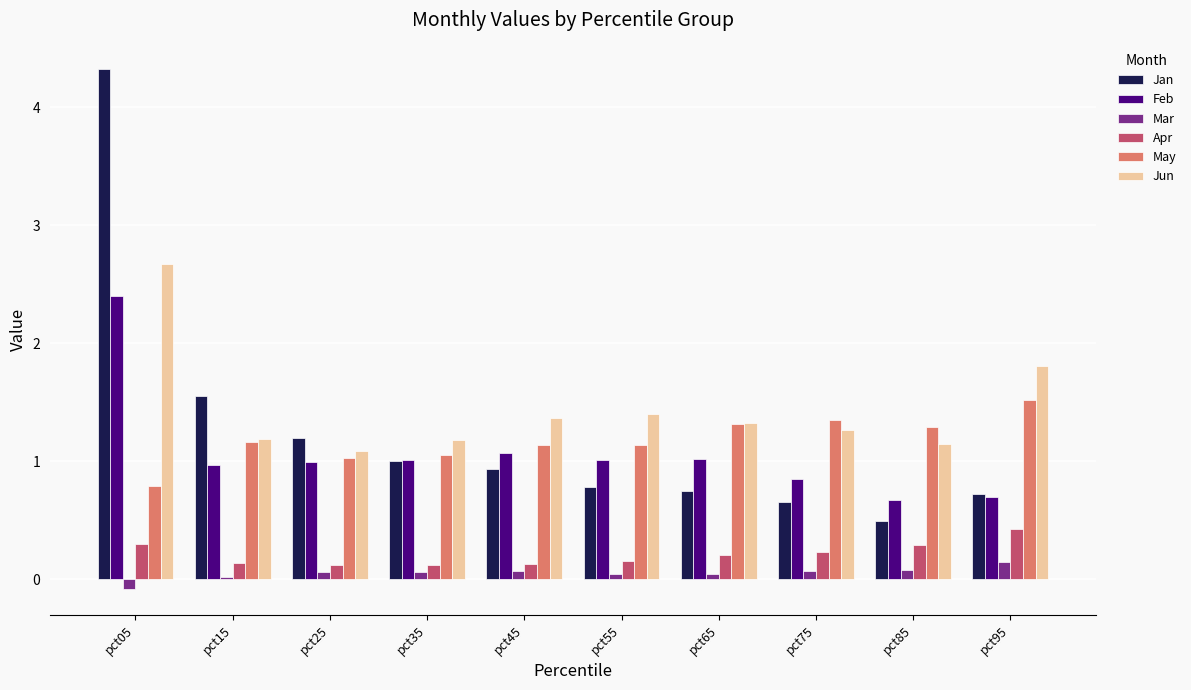

The value of May at pct45 is 2.0. True or false?

False